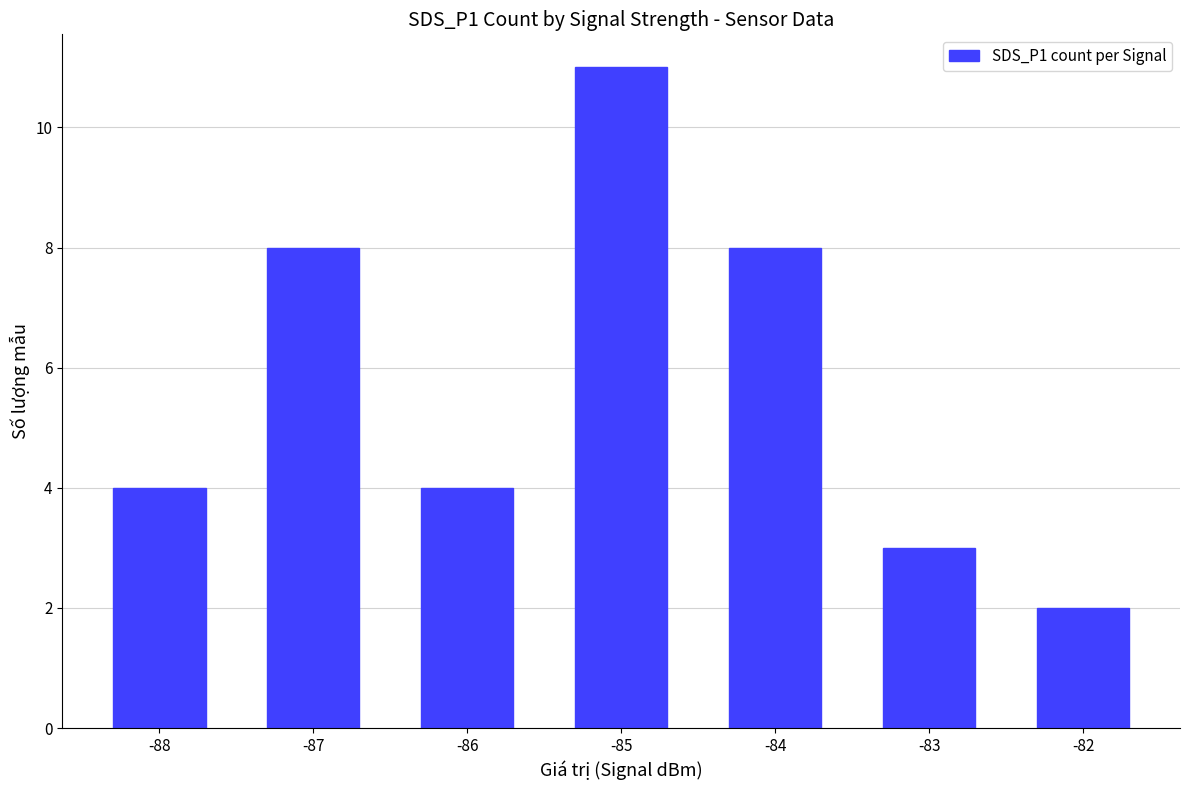

What is the value of the 5th bar from the left?

8